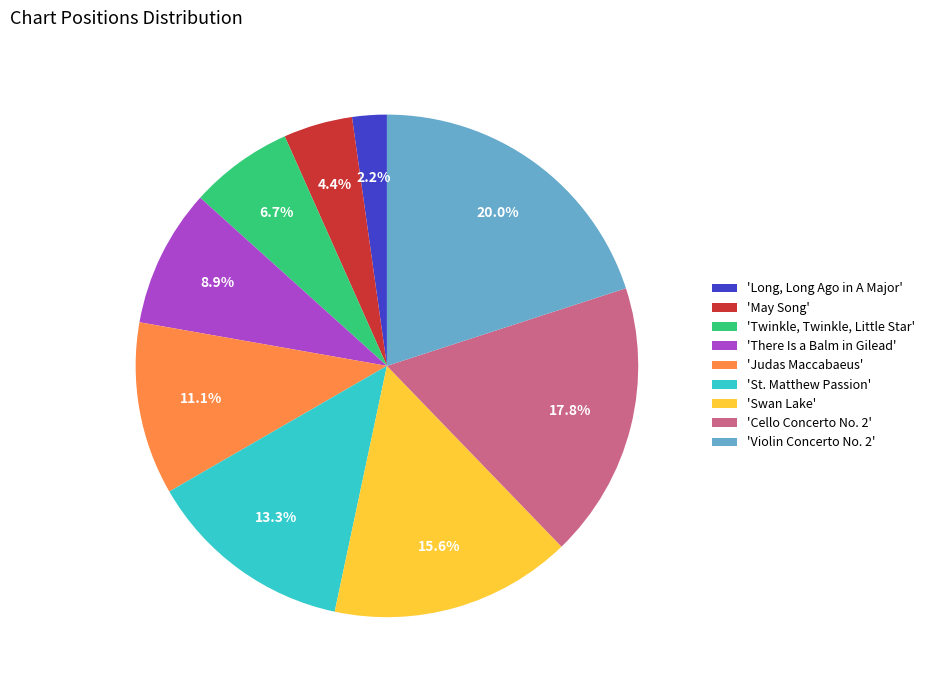

Which category has the biggest portion of the pie?

'Violin Concerto No. 2'